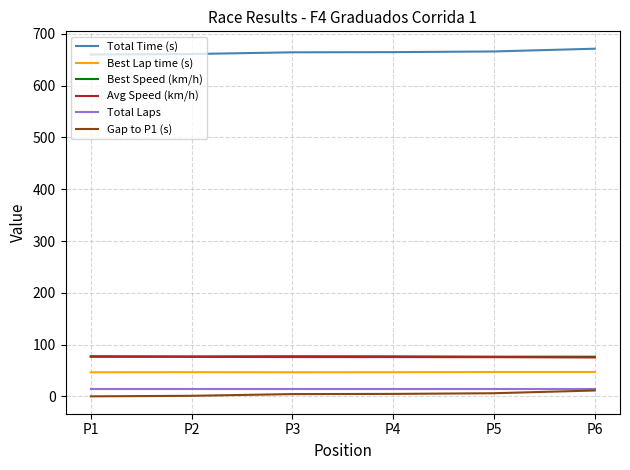

How many lines are shown in the chart?

6